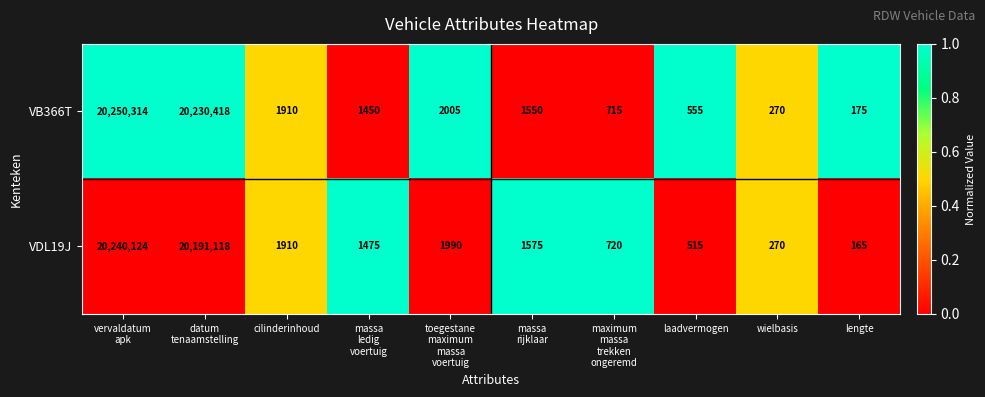

The VDL19J series shows 270 at wielbasis. True or false?

True